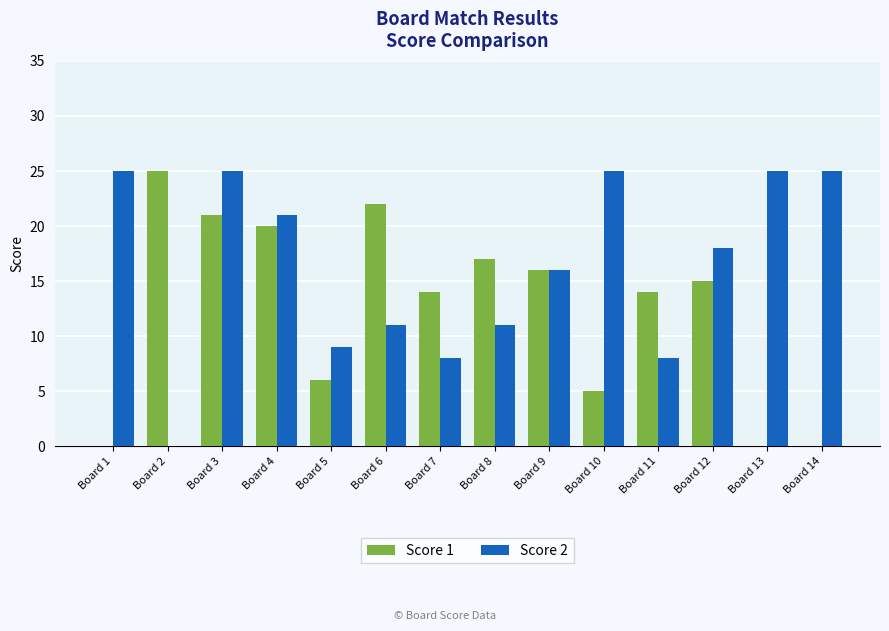

Is the value of Score 1 at Board 6 greater than the value of Score 2 at Board 4?

Yes